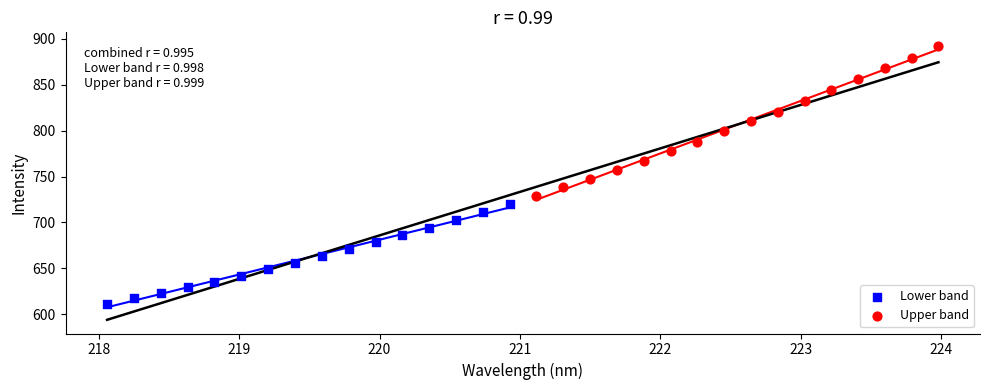

Which series has the widest spread of Y values?

Upper band